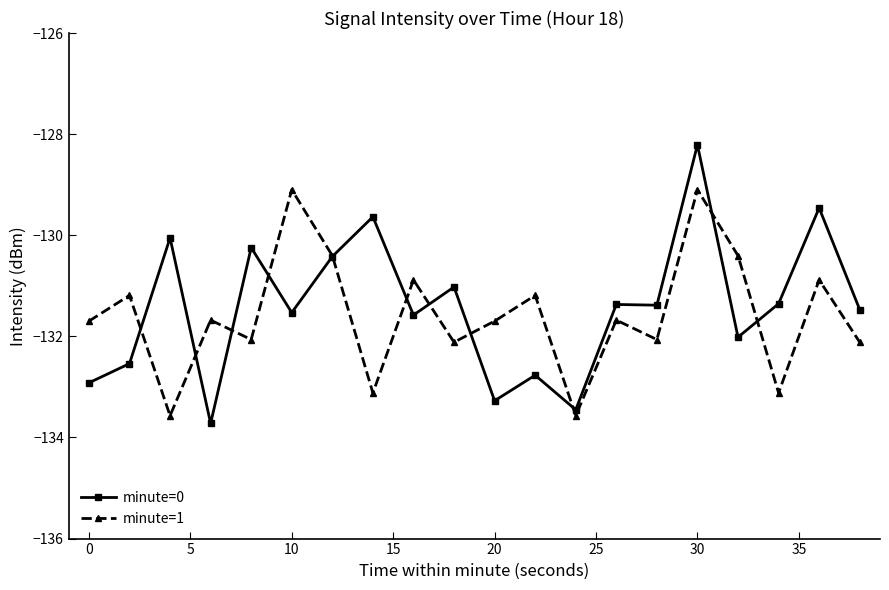

Which series has the largest total across all categories?

minute=0